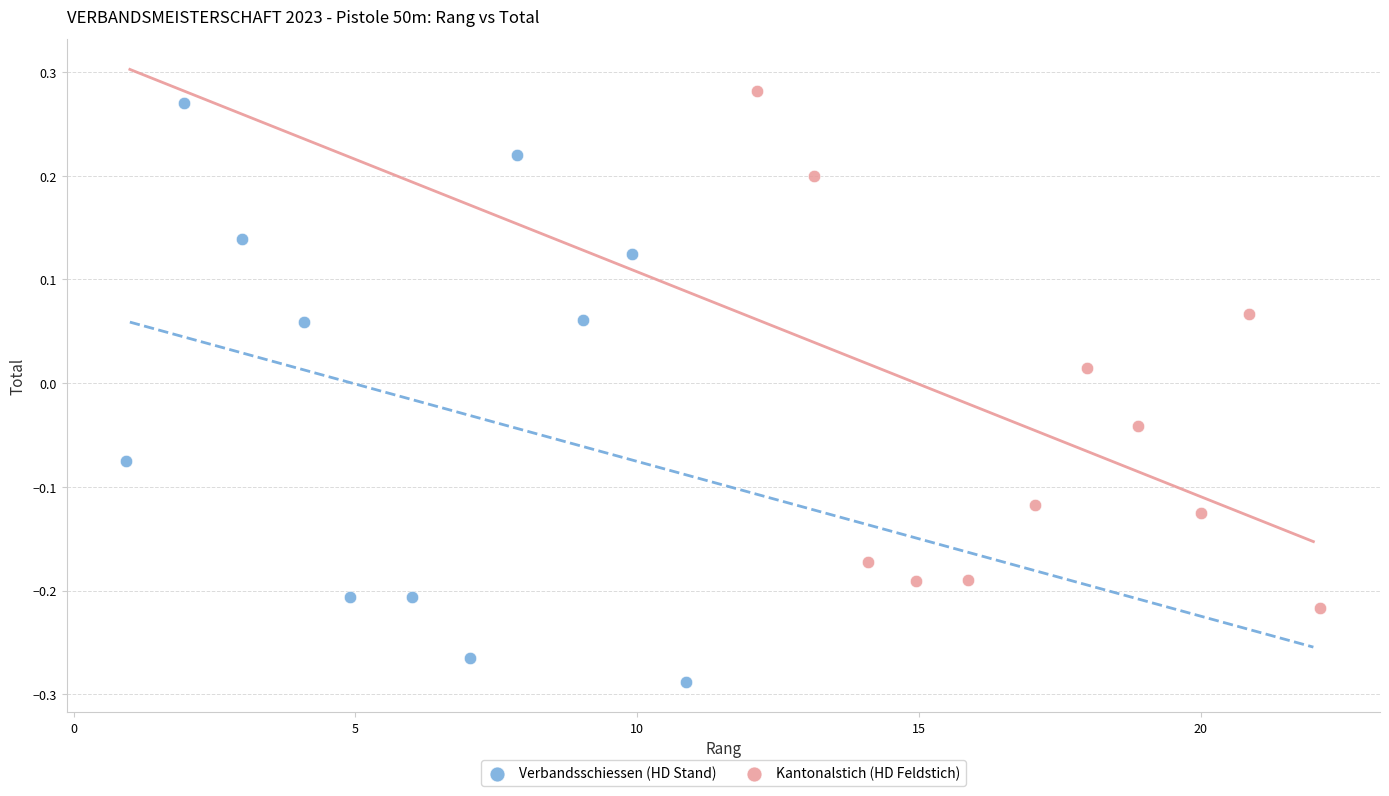

Which series has the largest Y range (max minus min)?

Verbandsschiessen (HD Stand)